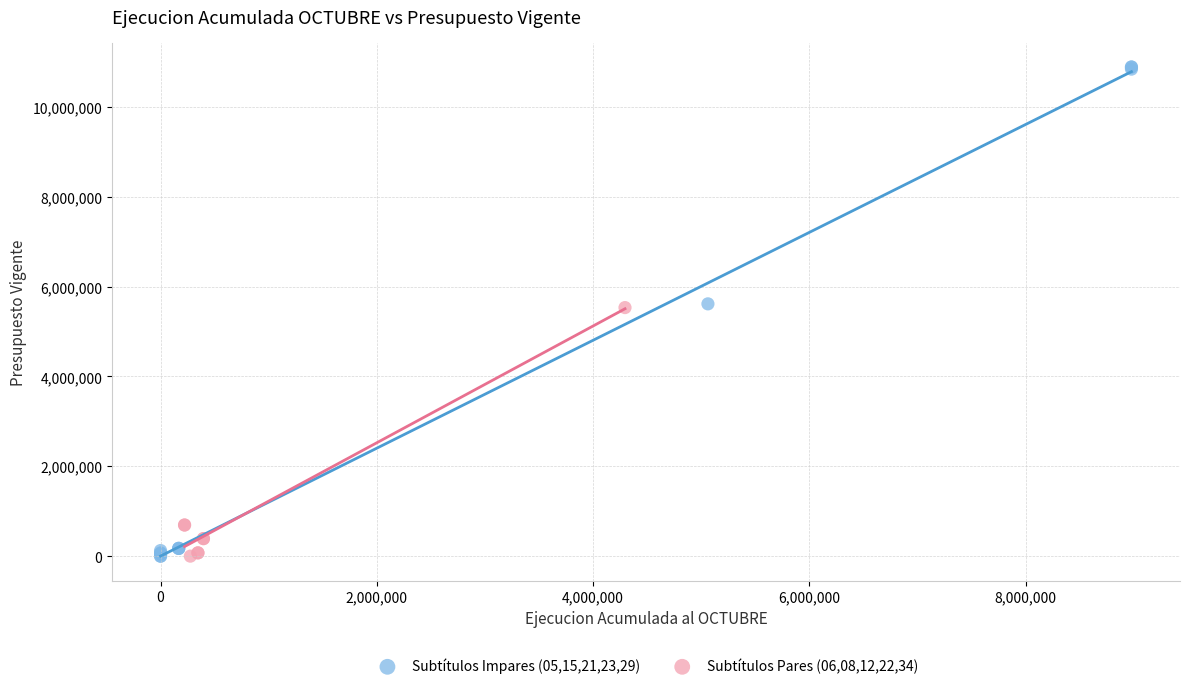

Which series contains the highest Y value?

Subtítulos Impares (05,15,21,23,29)